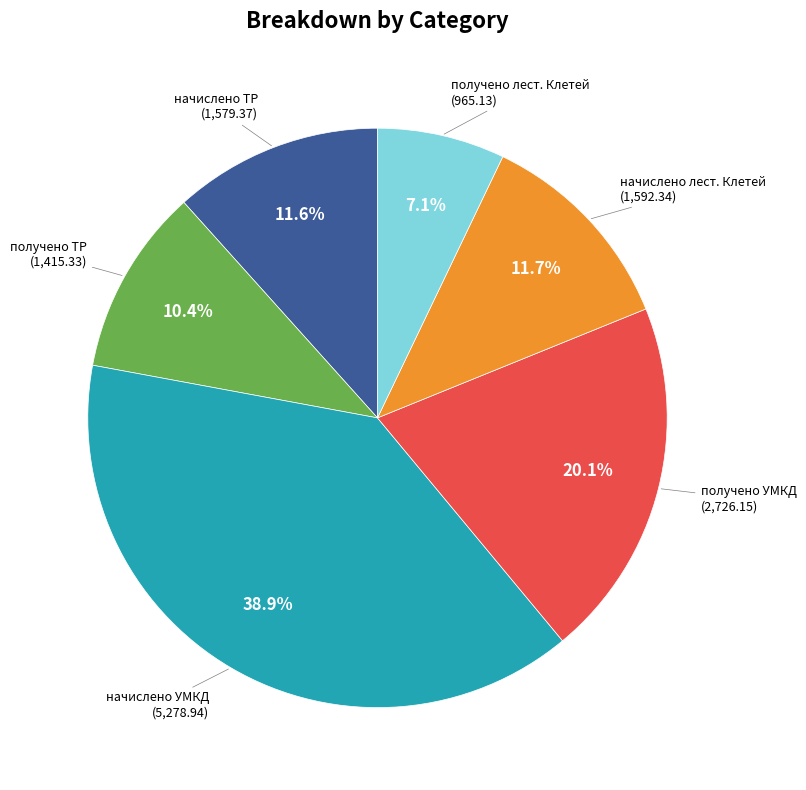

To the nearest percent, what is the average slice percentage?

17%